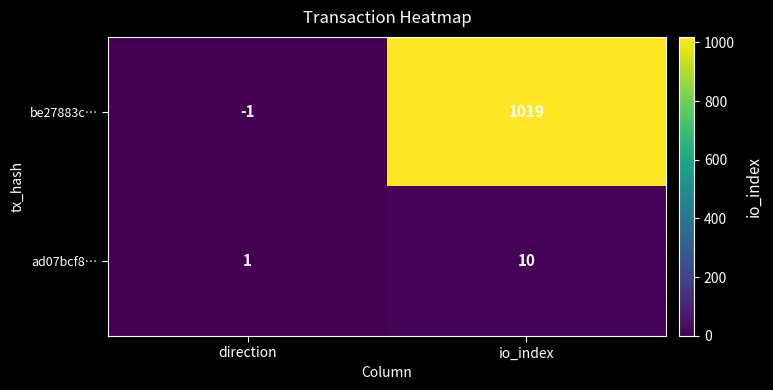

Reading right to left, transcribe all the data shown in this chart.

be27883c…: 1019	-1
ad07bcf8…: 10	1